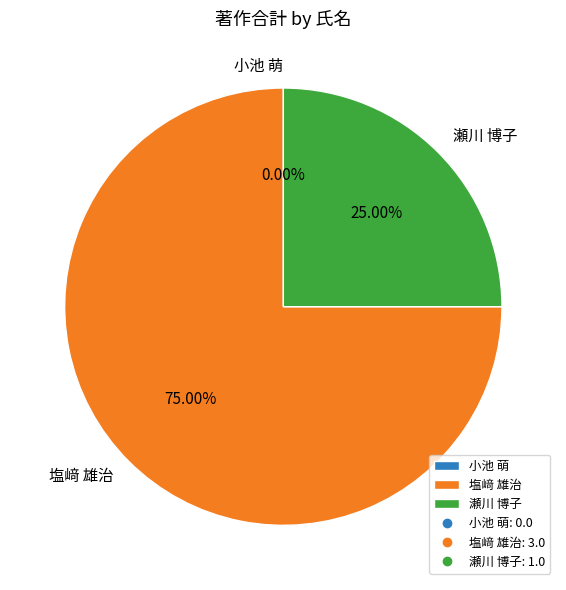

True or false: 小池 萌 accounts for 0% of the total.

True